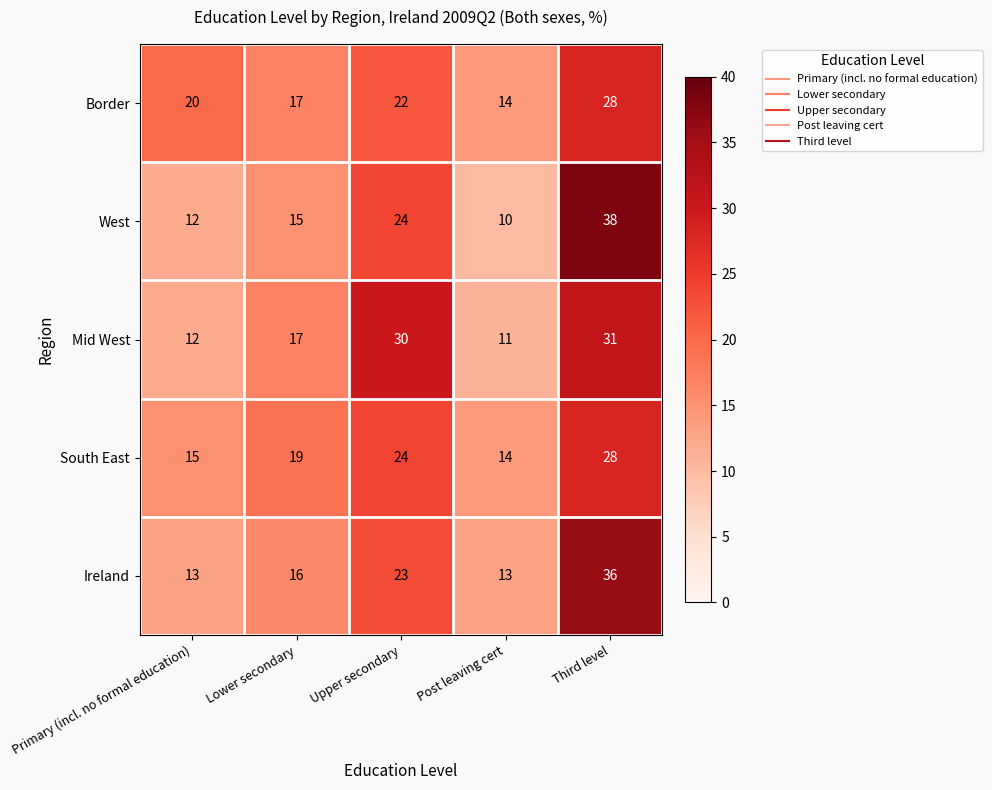

What is the difference between the highest and lowest values at Post leaving cert?

4